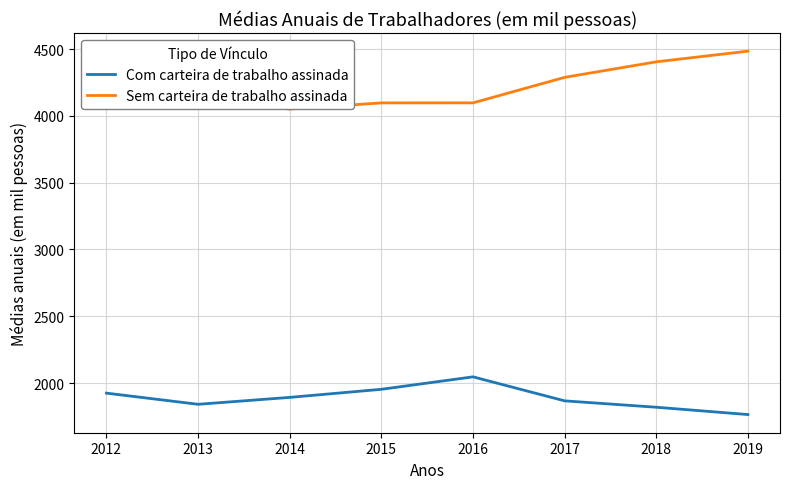

How many values in the Com carteira de trabalho assinada series are below 1892?

4